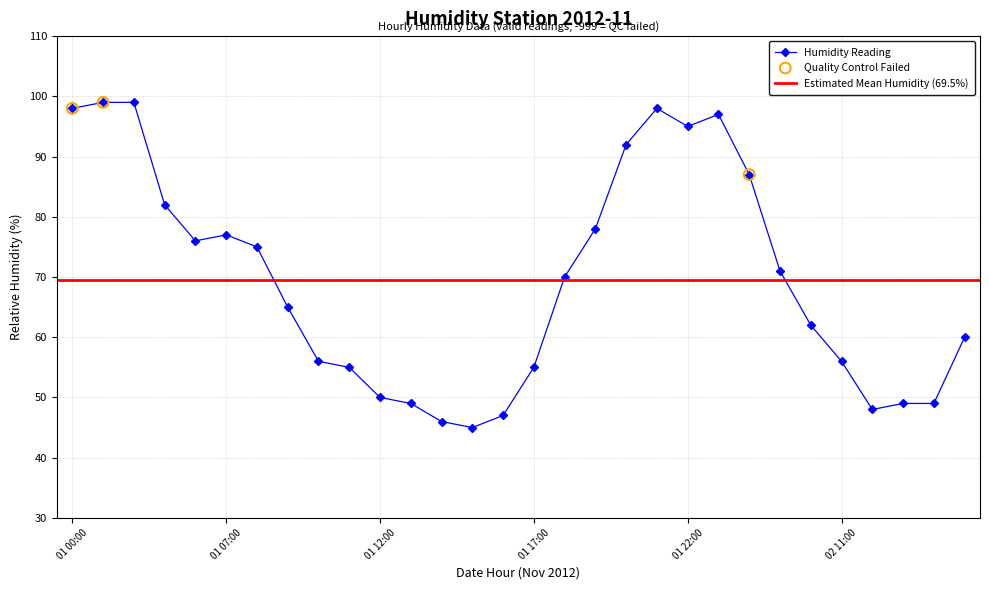

Approximately how many times larger is the value at 01 10:00 compared to 02 08:00?

0.6